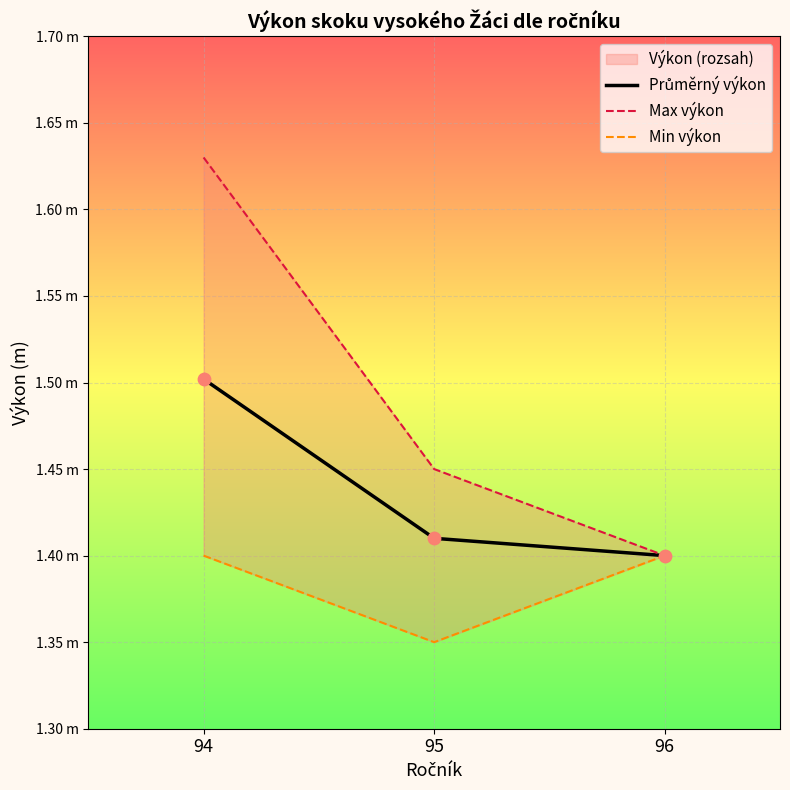

Which series reaches the maximum Y coordinate?

Max výkon